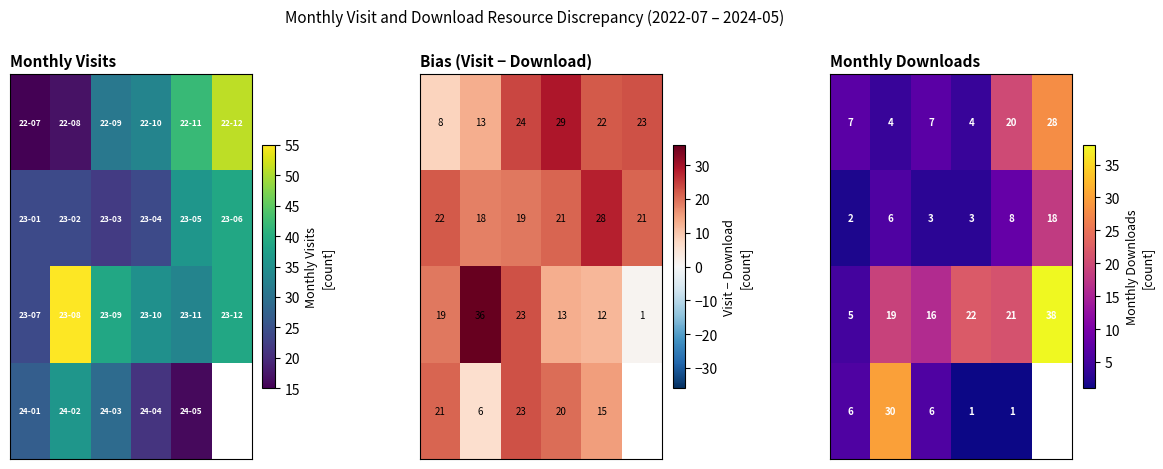

What is the total value across all series at 4?

50